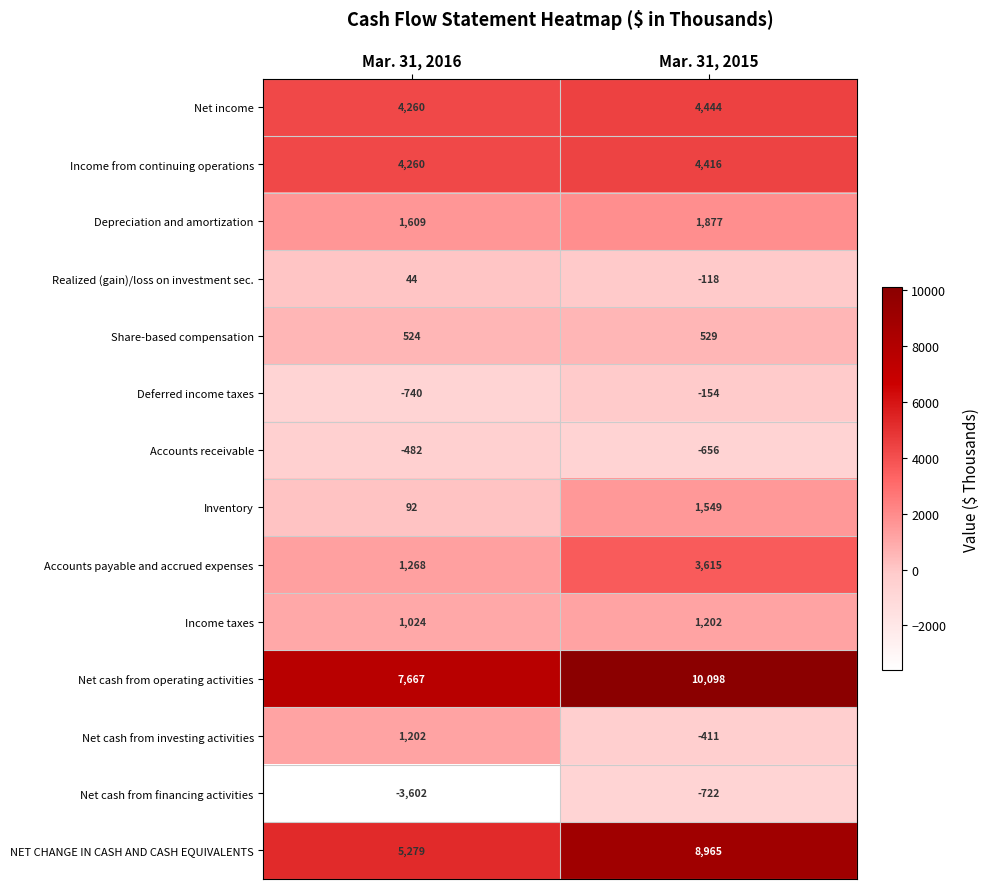

Reading left to right, extract all data points from this chart.

Net income: 4260	4444
Income from continuing operations: 4260	4416
Depreciation and amortization: 1609	1877
Realized (gain)/loss on investment sec.: 44	-118
Share-based compensation: 524	529
Deferred income taxes: -740	-154
Accounts receivable: -482	-656
Inventory: 92	1549
Accounts payable and accrued expenses: 1268	3615
Income taxes: 1024	1202
Net cash from operating activities: 7667	10098
Net cash from investing activities: 1202	-411
Net cash from financing activities: -3602	-722
NET CHANGE IN CASH AND CASH EQUIVALENTS: 5279	8965